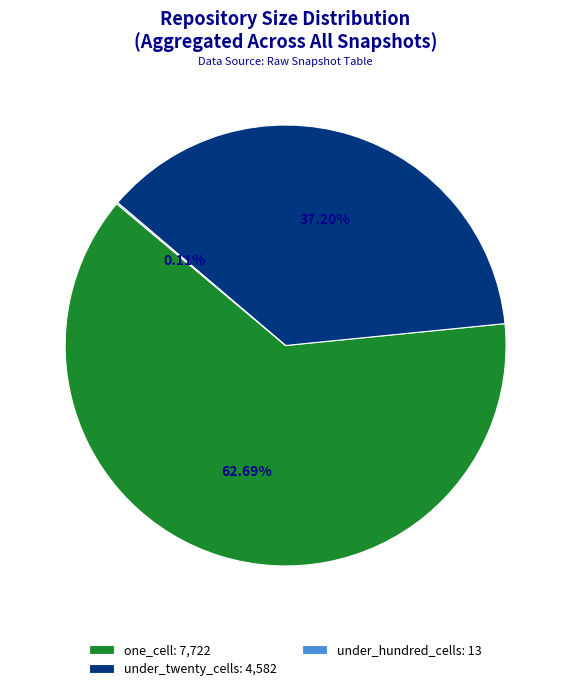

Is there any slice that represents more than half of the pie?

Yes